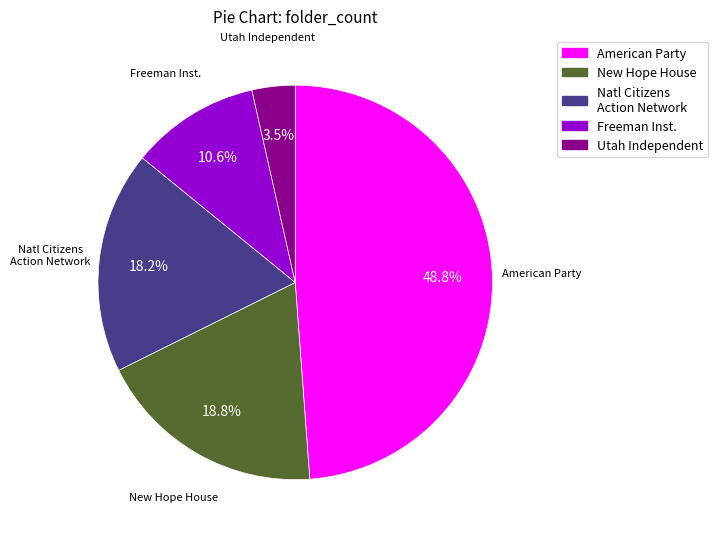

Does any single category account for the majority?

No